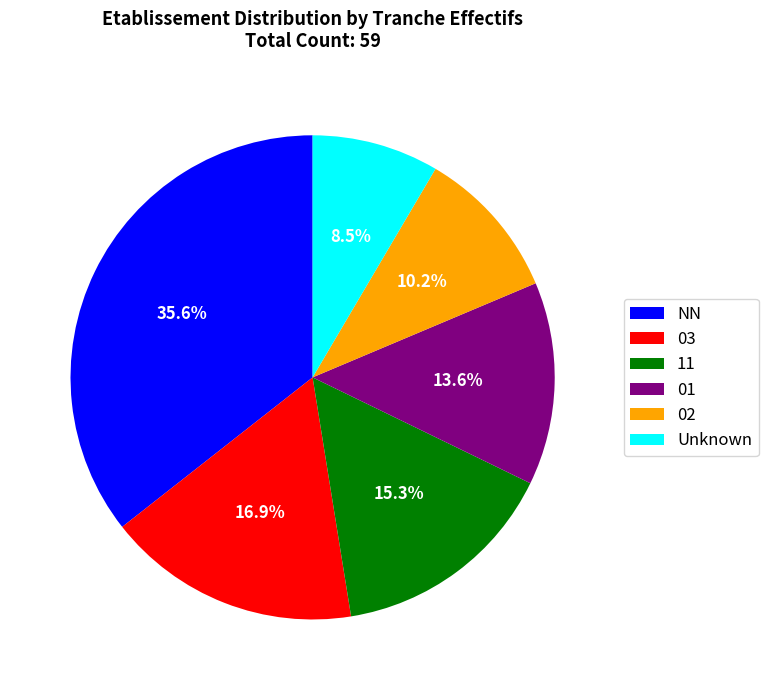

Rank the categories by value from lowest to highest.

Unknown, 02, 01, 11, 03, NN